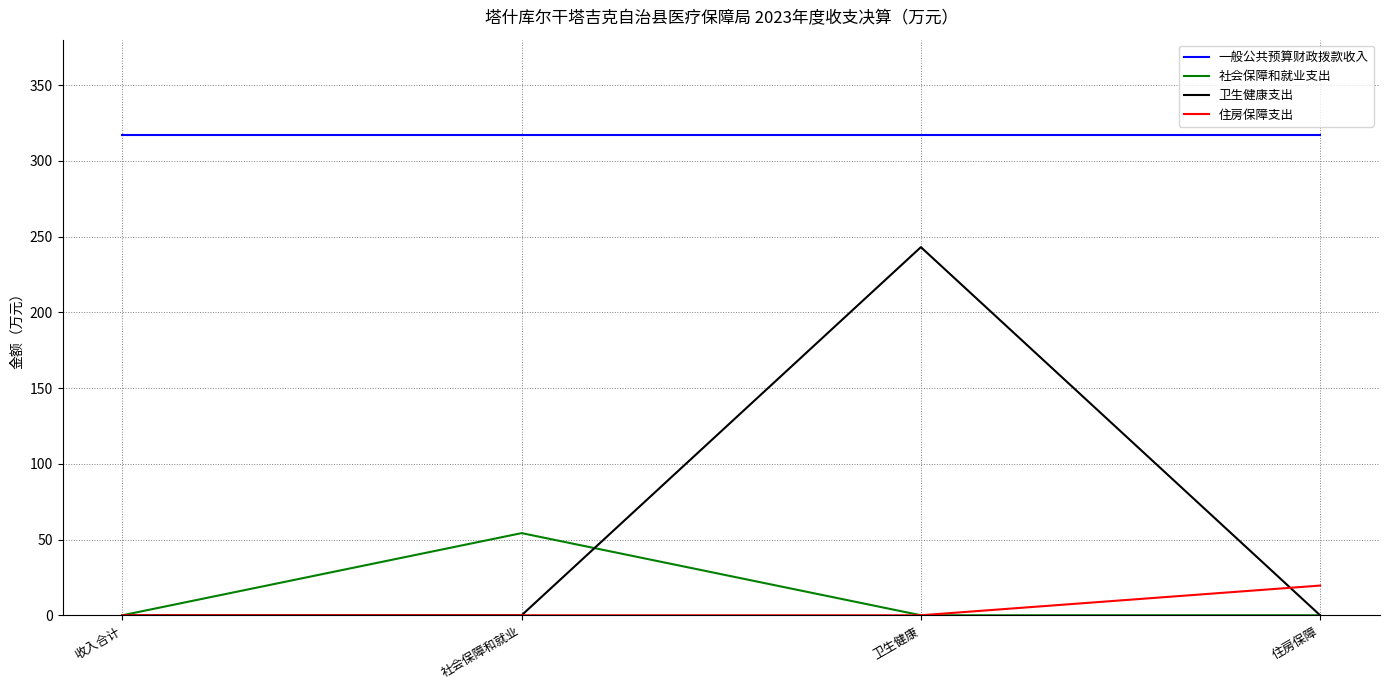

What is the total value across all series at 住房保障?

336.5